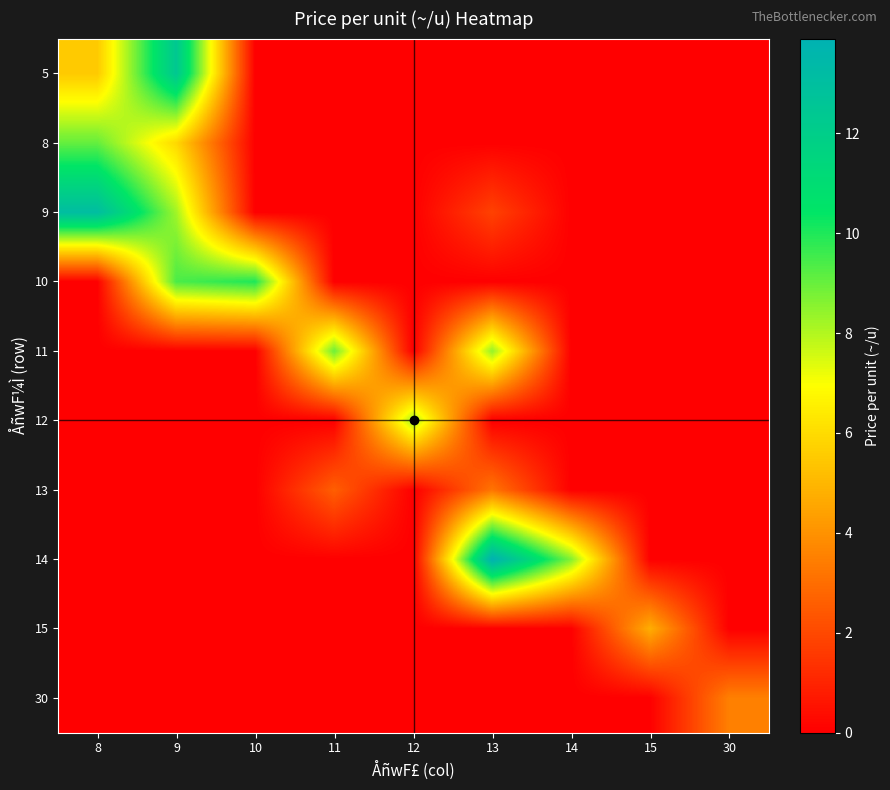

Reading left to right, transcribe all the data shown in this chart.

5: 8=5.5	9=12.4	10=0.0	11=0.0	12=0.0	13=0.0	14=0.0	15=0.0	30=0.0
8: 8=9.1	9=5.9	10=0.0	11=0.0	12=0.0	13=0.0	14=0.0	15=0.0	30=0.0
9: 8=13.1	9=8.2	10=0.0	11=0.0	12=0.0	13=1.8	14=0.0	15=0.0	30=0.0
10: 8=0.0	9=9.4	10=10.0	11=0.0	12=0.0	13=0.0	14=0.0	15=0.0	30=0.0
11: 8=0.0	9=0.0	10=0.0	11=8.9	12=0.0	13=8.4	14=0.0	15=0.0	30=0.0
12: 8=0.0	9=0.0	10=0.0	11=0.0	12=8.3	13=0.0	14=0.0	15=0.0	30=0.0
13: 8=0.0	9=0.0	10=0.0	11=2.6	12=0.0	13=3.2	14=0.0	15=0.0	30=0.0
14: 8=0.0	9=0.0	10=0.0	11=0.0	12=0.0	13=13.9	14=8.7	15=0.0	30=0.0
15: 8=0.0	9=0.0	10=0.0	11=0.0	12=0.0	13=0.0	14=0.0	15=4.8	30=0.0
30: 8=0.0	9=0.0	10=0.0	11=0.0	12=0.0	13=0.0	14=0.0	15=0.0	30=3.5